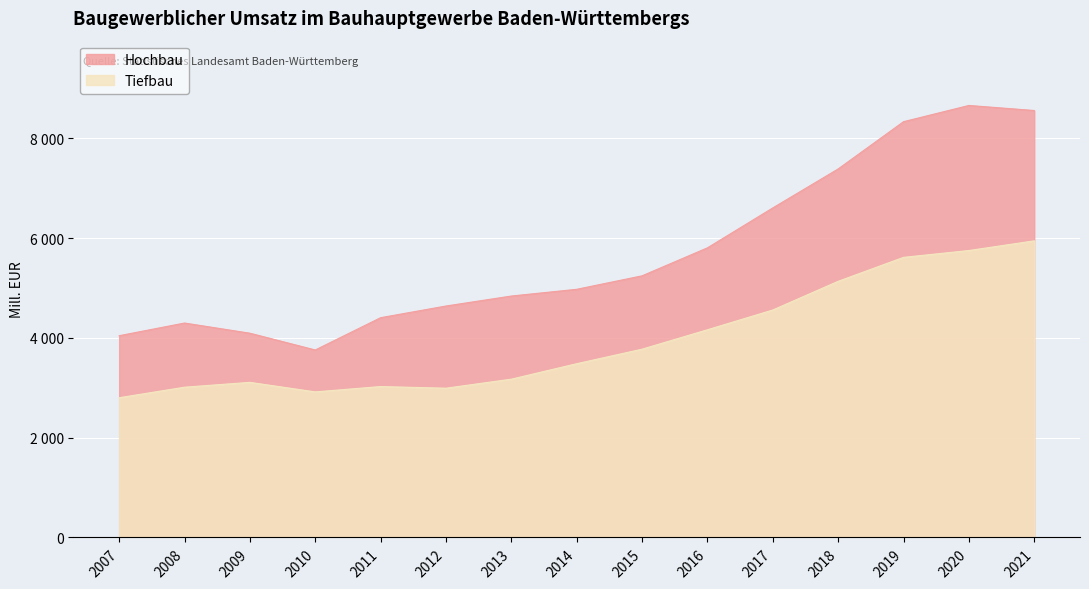

What is the lowest value of the Tiefbau series?

2800